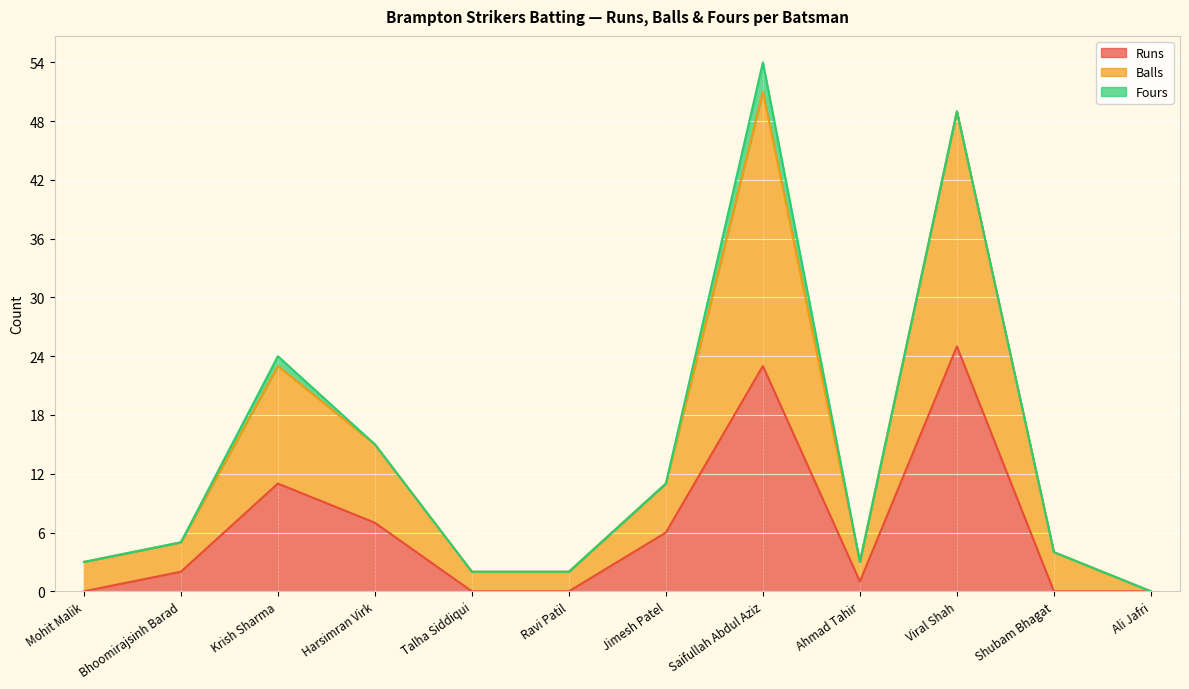

What is the total value across all series at Saifullah Abdul Aziz?

54